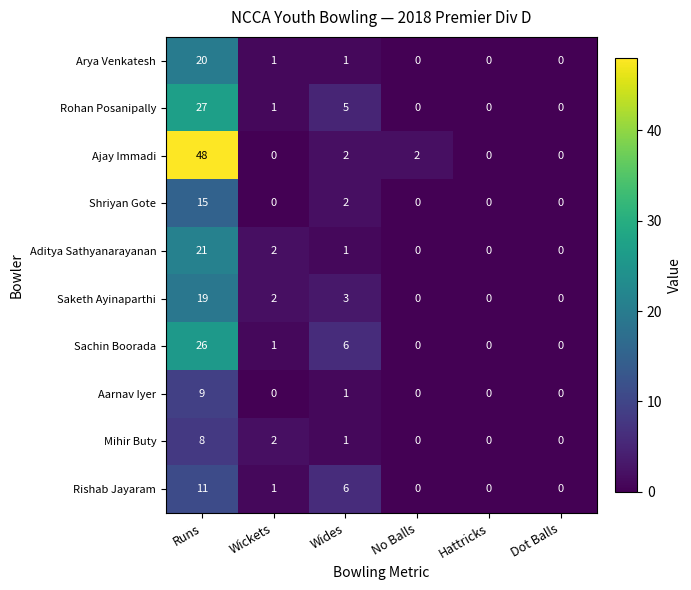

Which series changed the most between No Balls and Hattricks?

Ajay Immadi